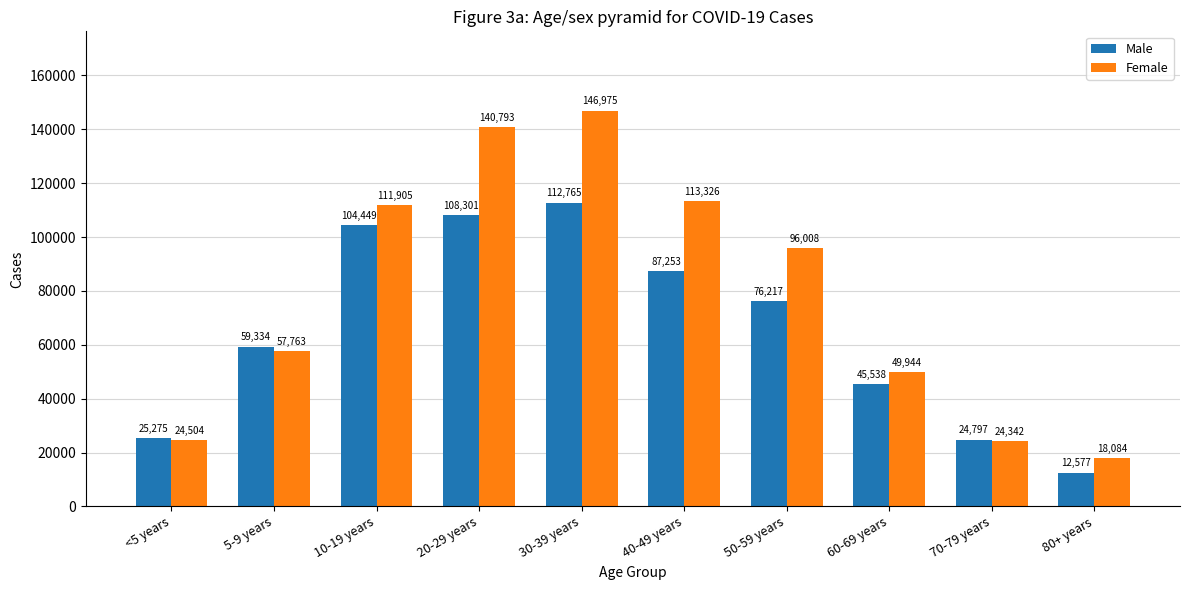

At which label is Male closest to 62671?

5-9 years